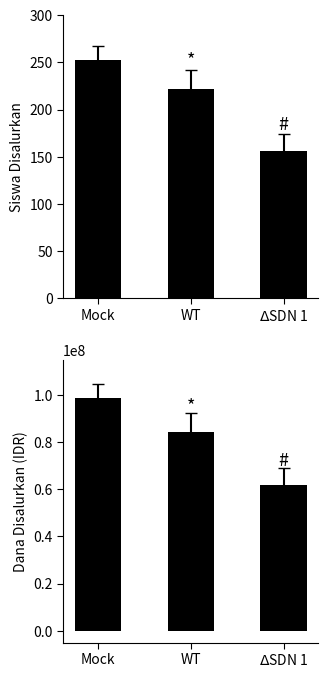

At which label is Siswa Disalurkan closest to 204?

WT